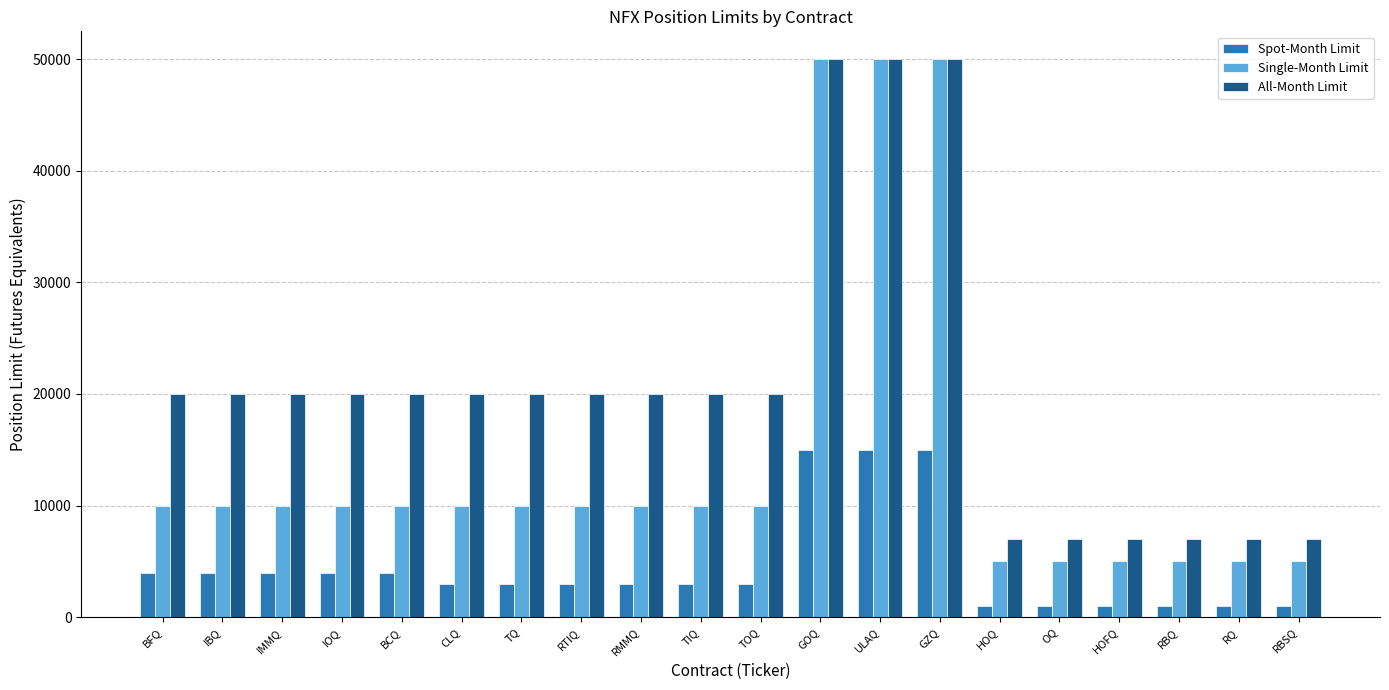

What are all the series names shown in the legend?

Spot-Month Limit, Single-Month Limit, All-Month Limit